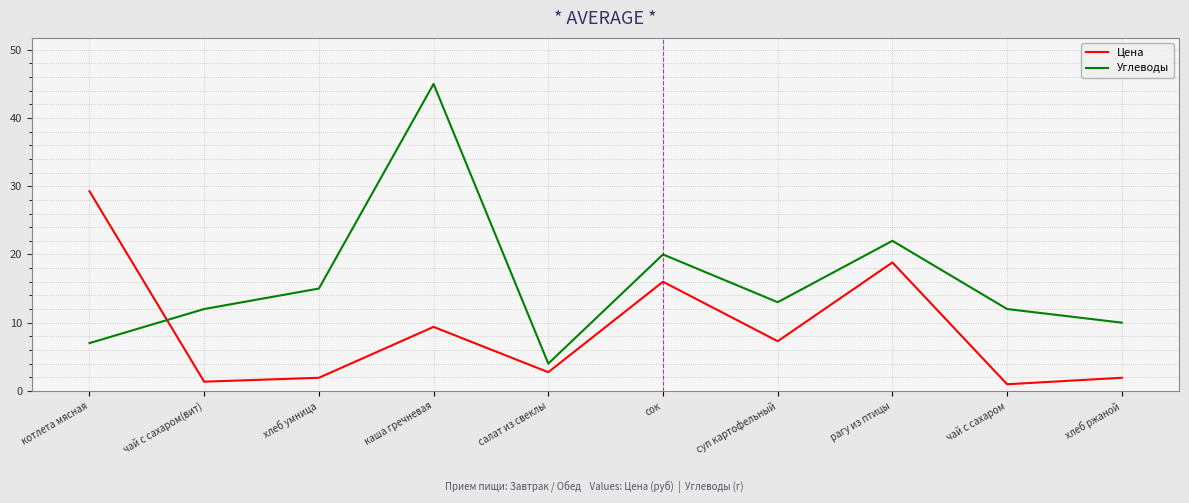

Read the Углеводы value at хлеб ржаной.

10.0